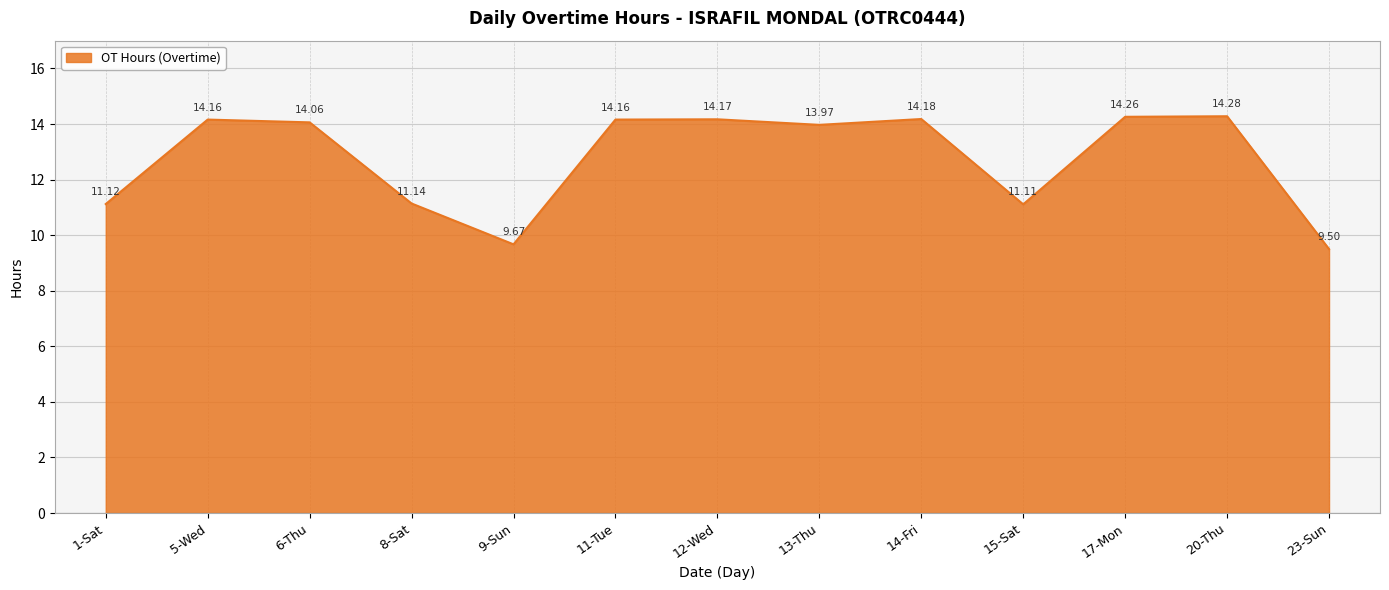

How many lines are shown in the chart?

1